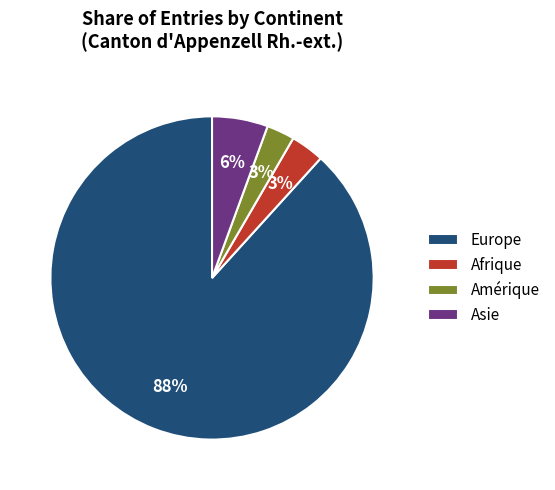

To the nearest percent, what is the difference between the largest and smallest slice percentages?

85%